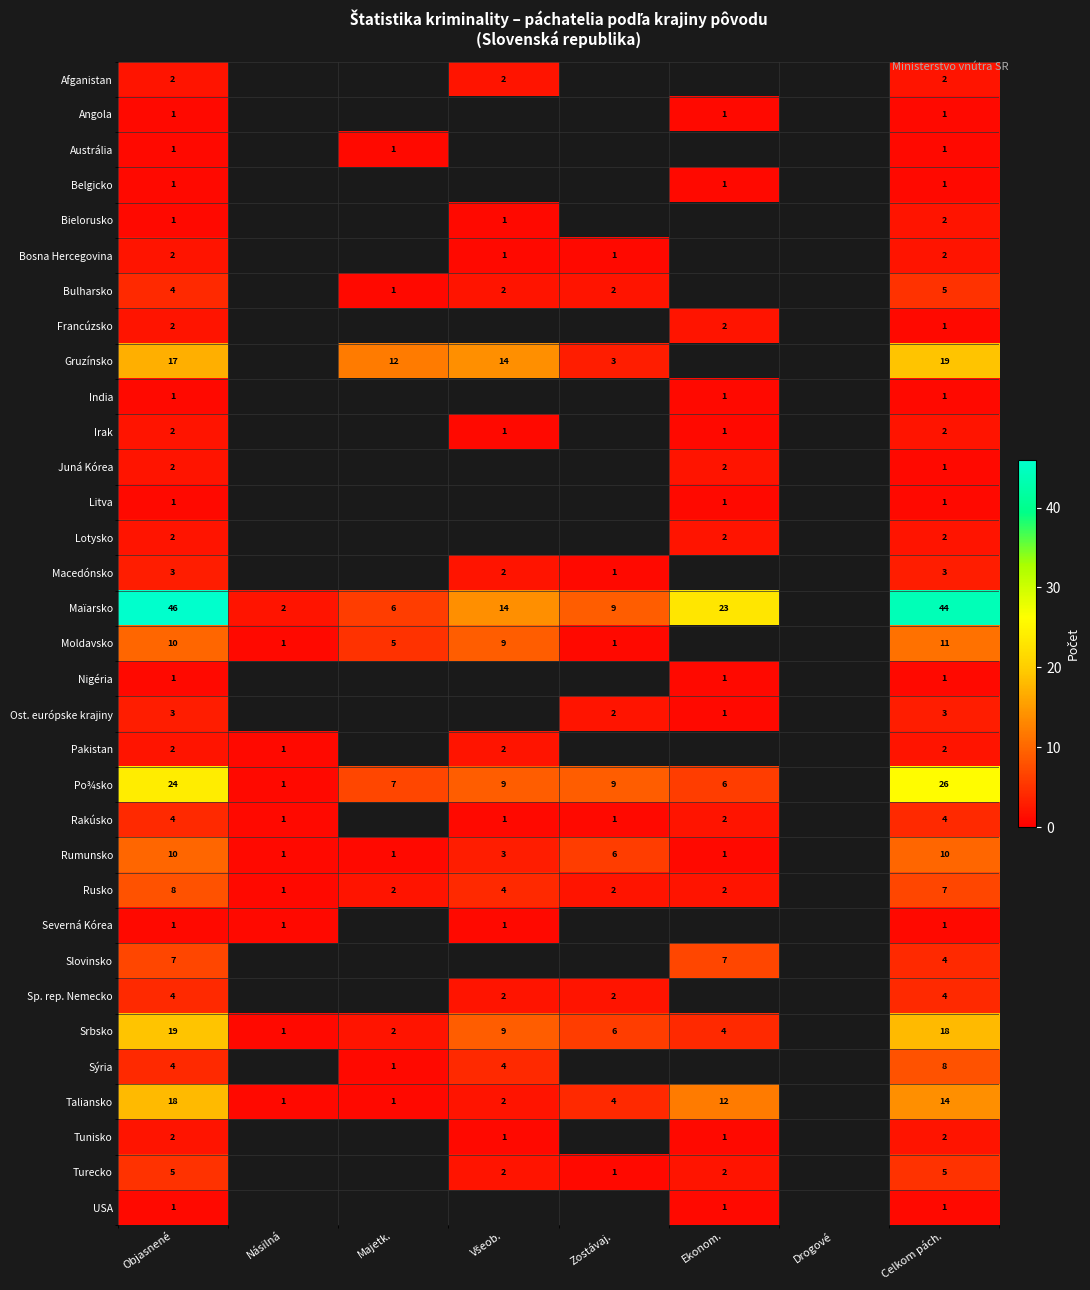

What is the greatest value displayed?

46.0